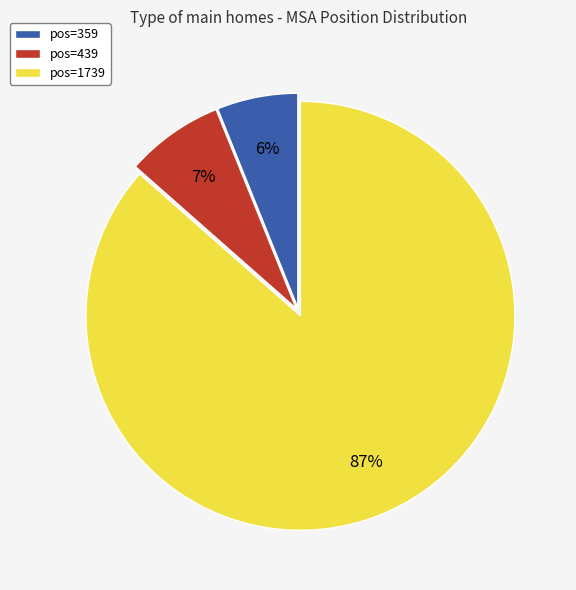

Is it true that pos=359 is 16% of the pie?

False